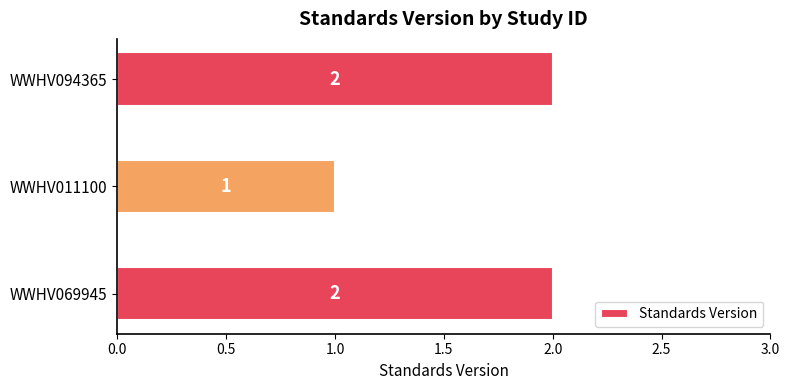

Reading bottom to top, what are all the values shown in this chart?

2	1	2